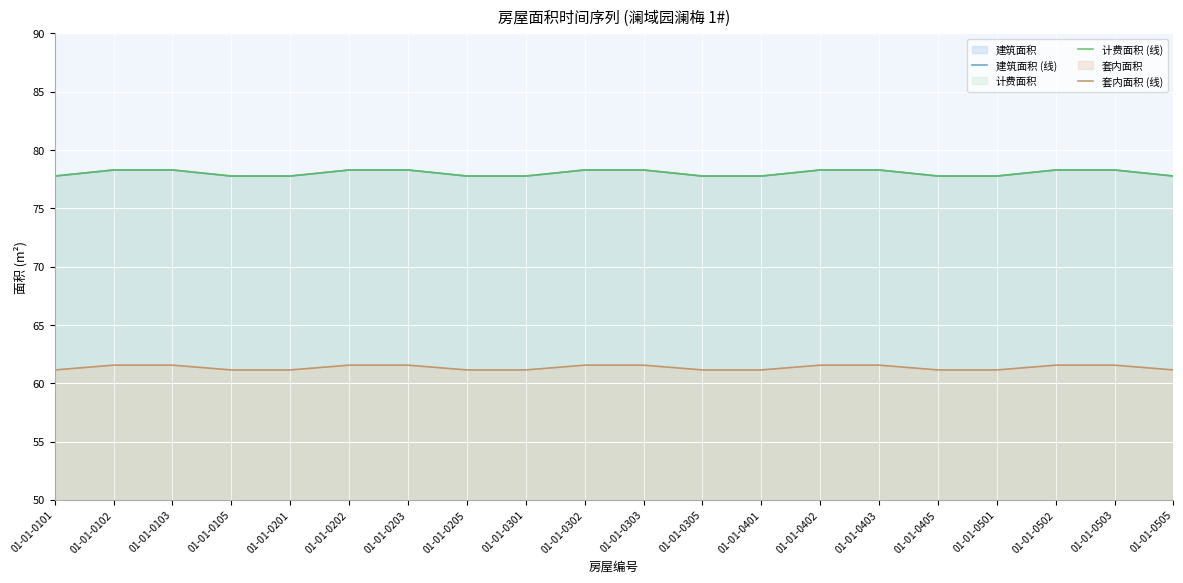

How many categories are shown in the chart?

20